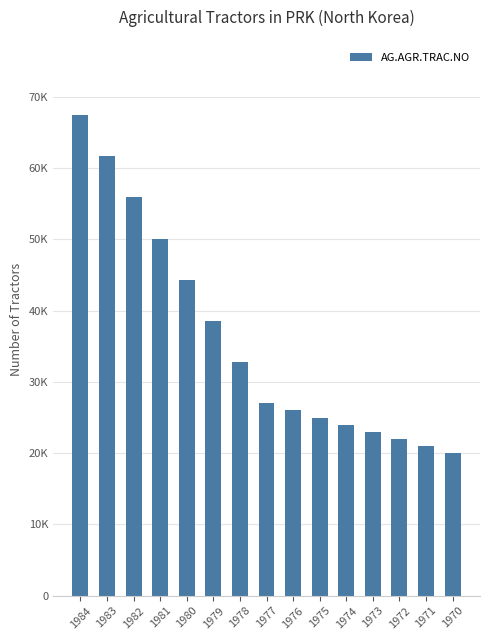

Reading left to right, extract all data points from this chart.

67500	61700	55900	50100	44300	38600	32800	27000	26000	25000	24000	23000	22000	21000	20000